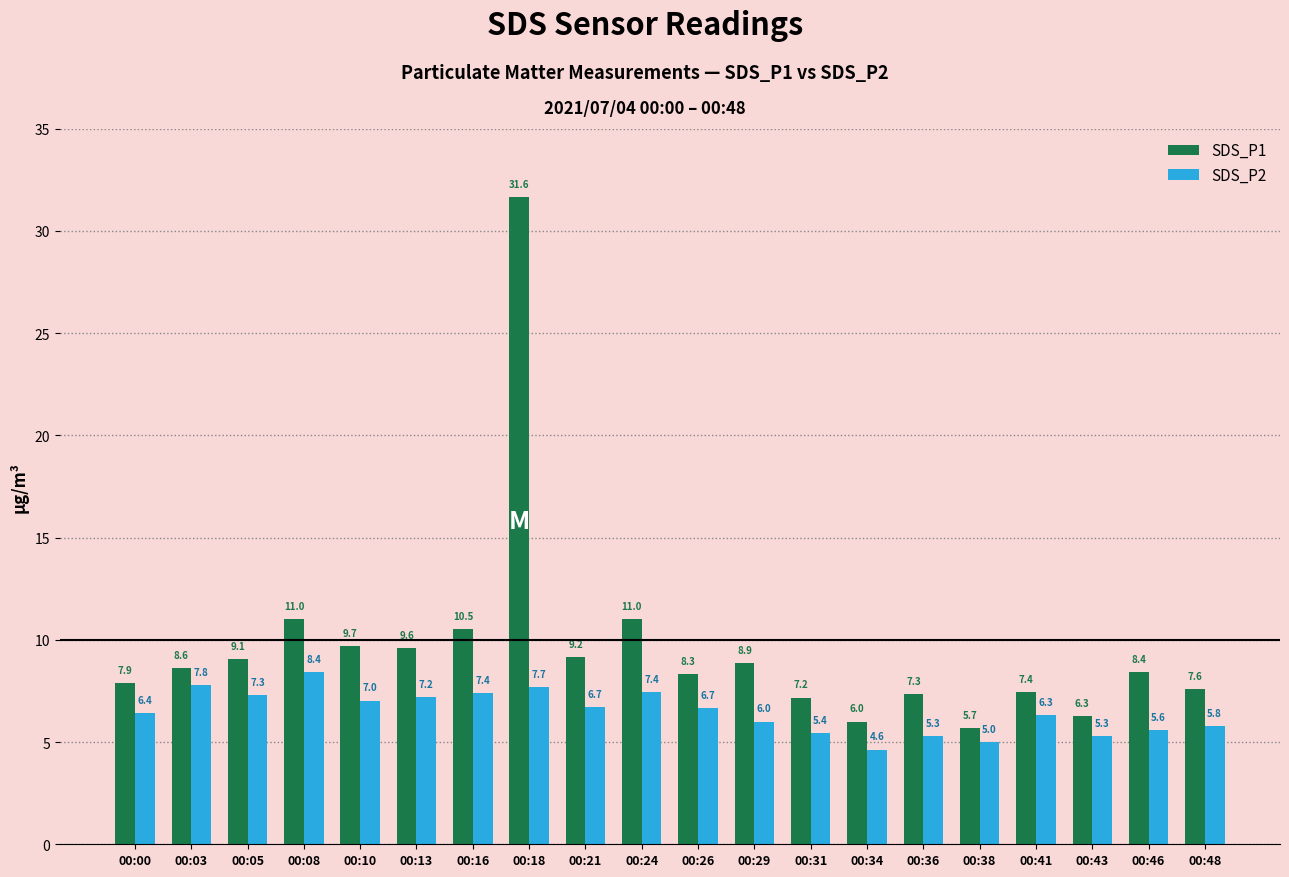

Which series has the largest range (max minus min)?

SDS_P1